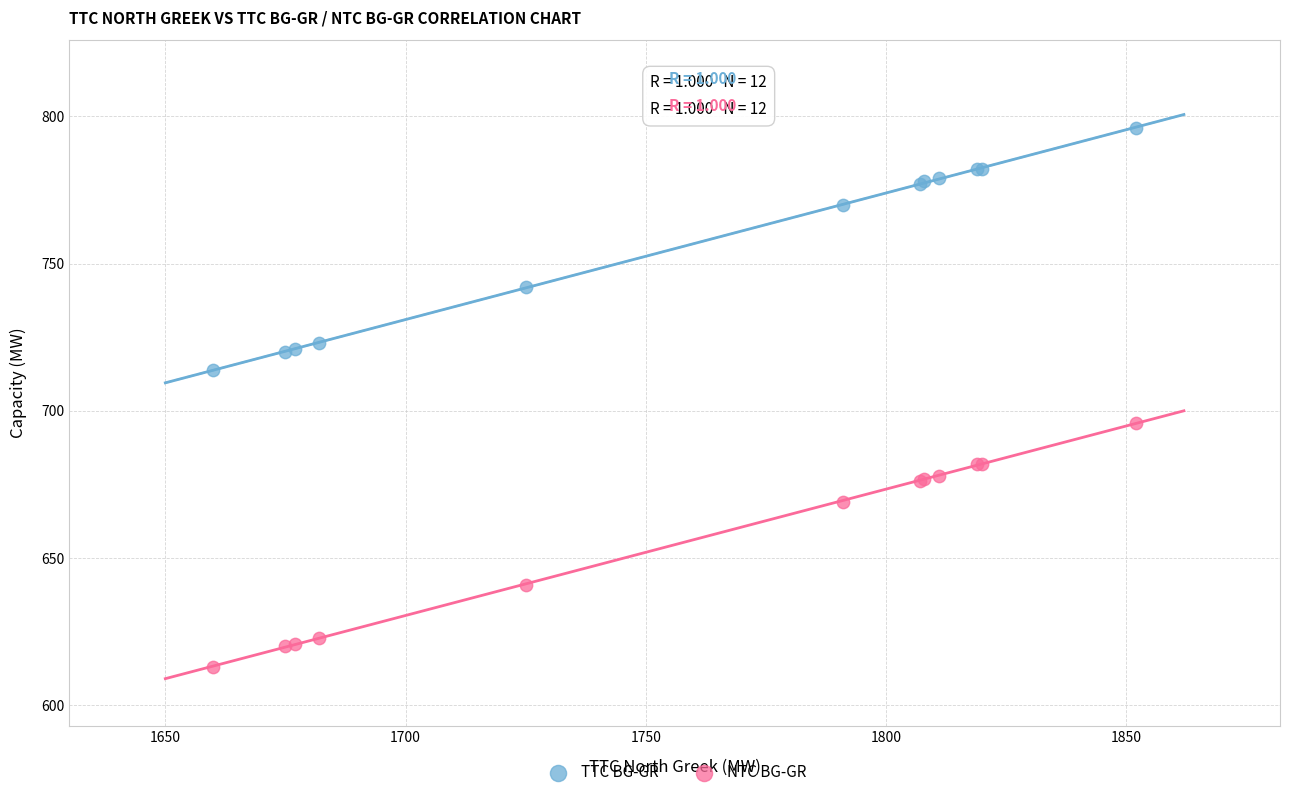

Which series reaches the minimum Y coordinate?

NTC BG-GR